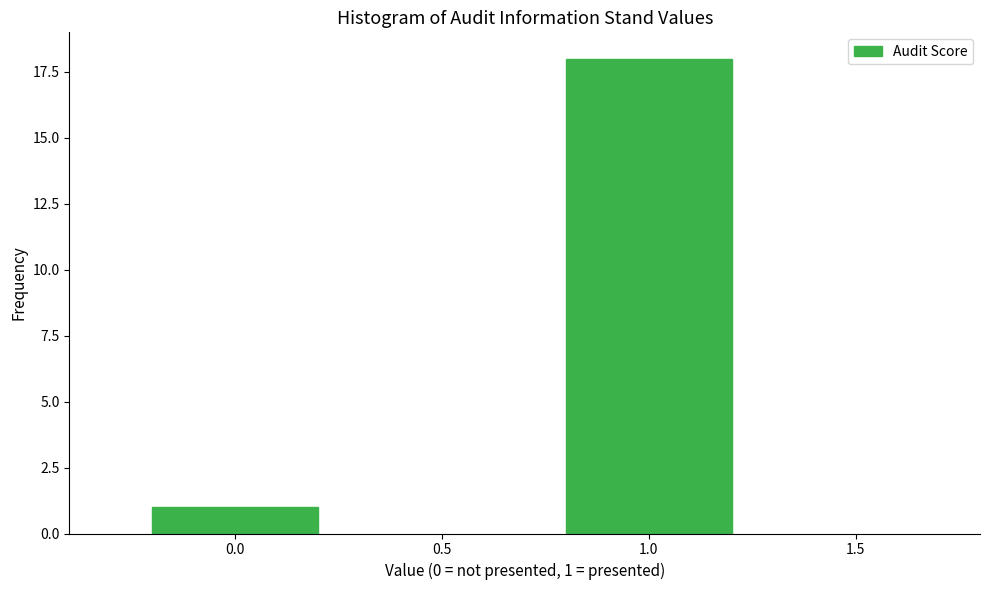

Reading right to left, transcribe all the data shown in this chart.

1.0=18	0.0=1